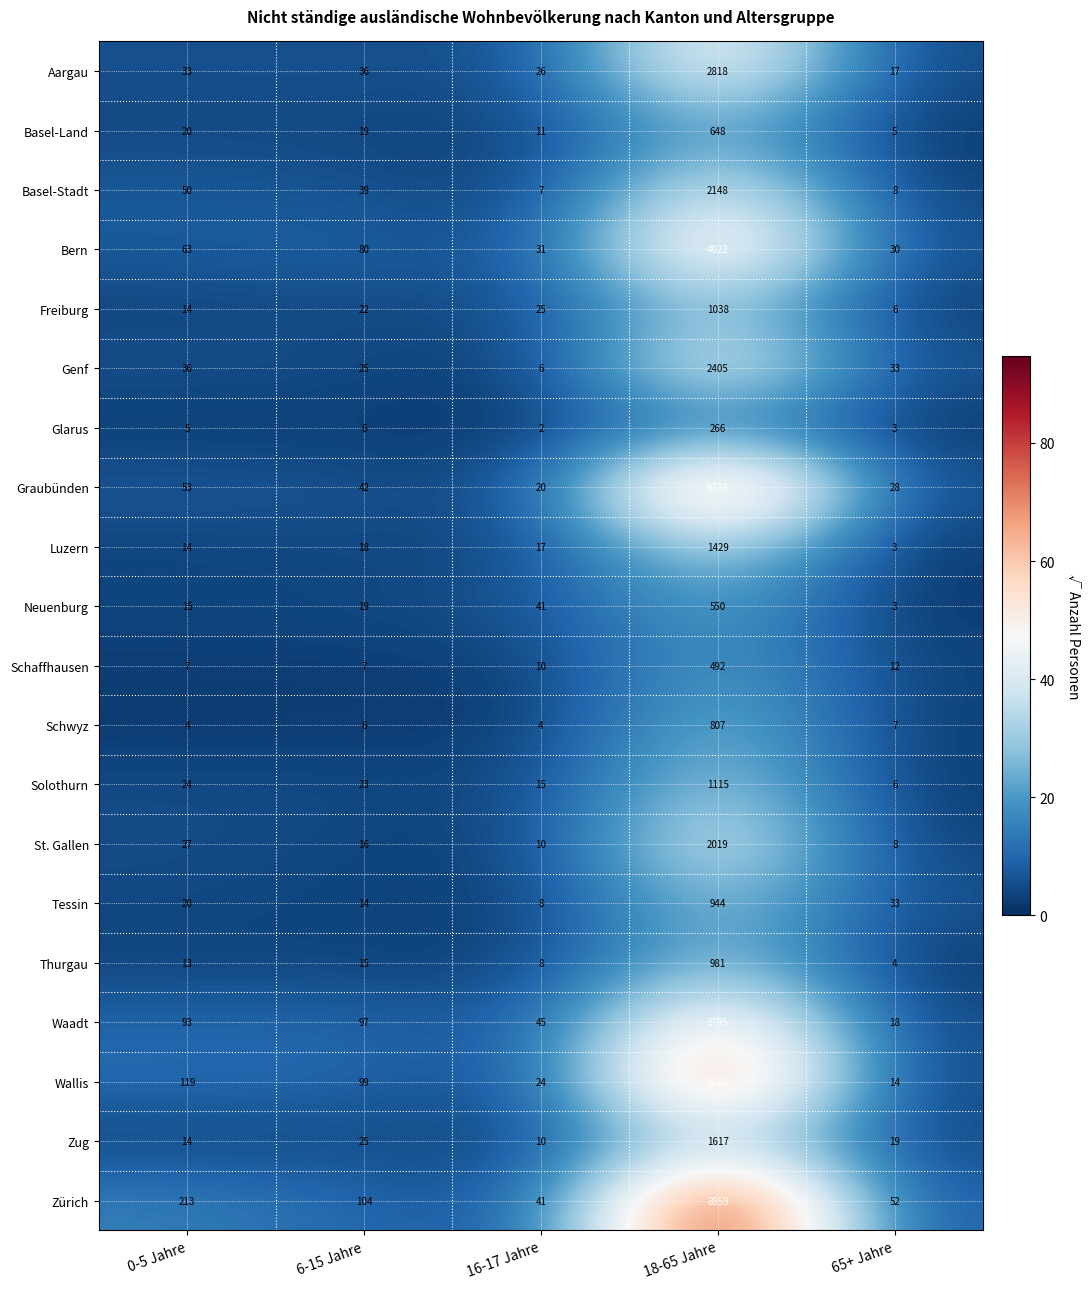

List the series in order of their peak value, lowest first.

Glarus, Schaffhausen, Neuenburg, Basel-Land, Schwyz, Tessin, Thurgau, Freiburg, Solothurn, Luzern, Zug, St. Gallen, Basel-Stadt, Genf, Aargau, Waadt, Bern, Wallis, Graubünden, Zürich